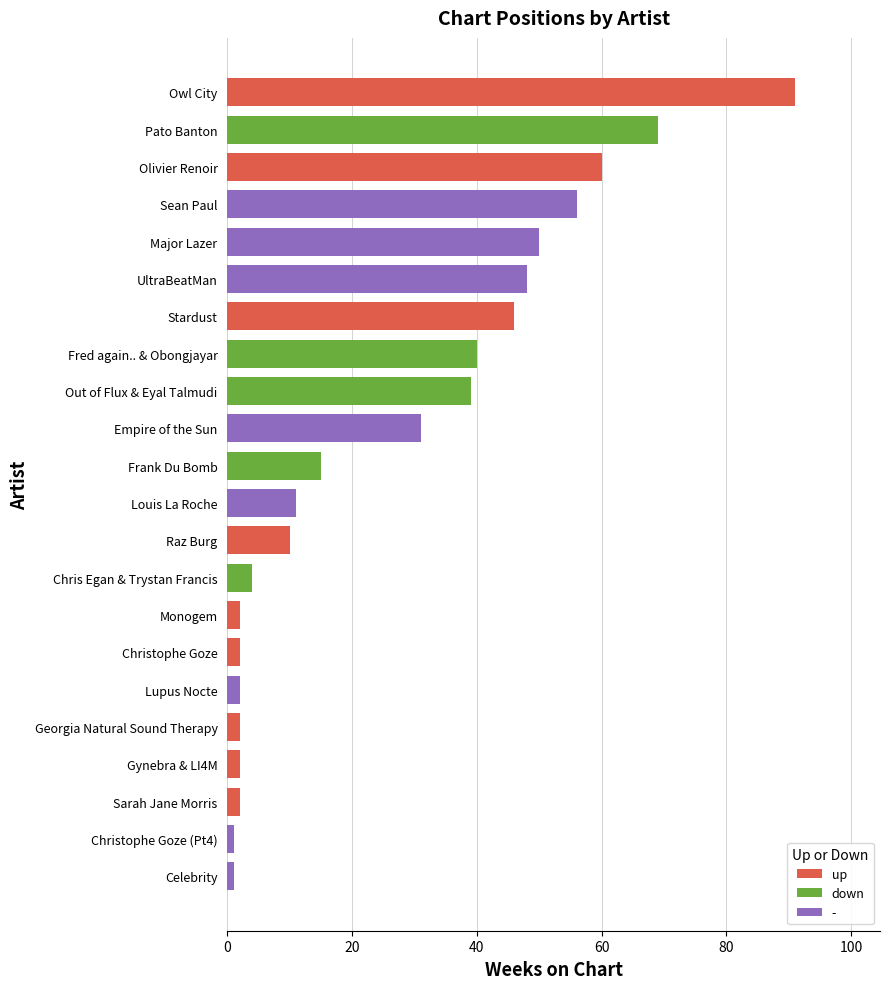

True or false: the data shows 39 at Out of Flux & Eyal Talmudi.

True